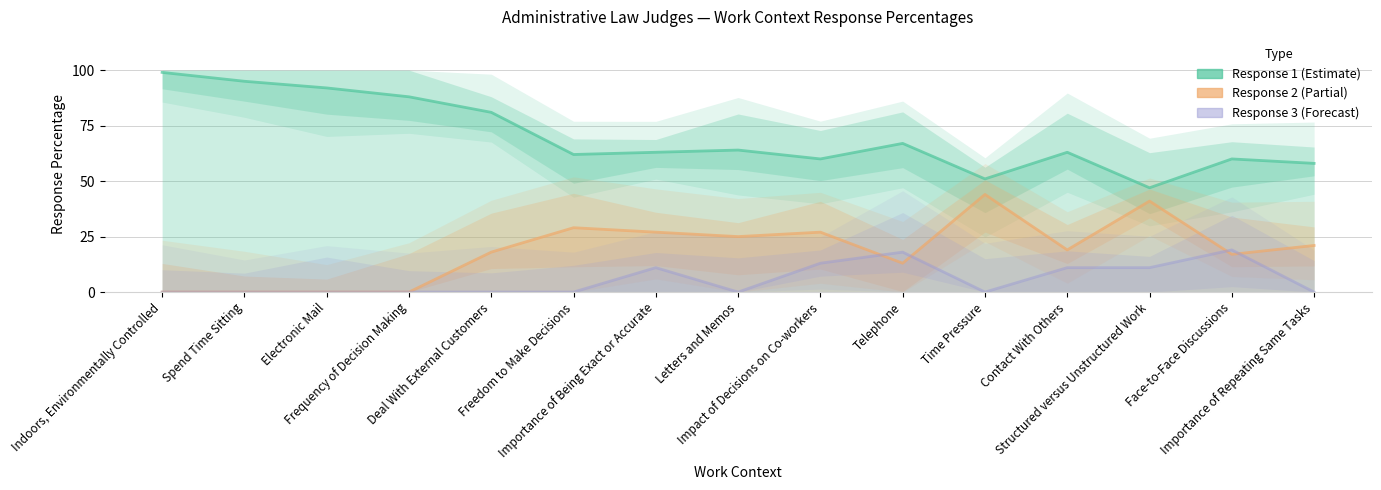

Rank the series by their average value, from lowest to highest.

Response 3 (Forecast), Response 2 (Partial), Response 1 (Estimate)